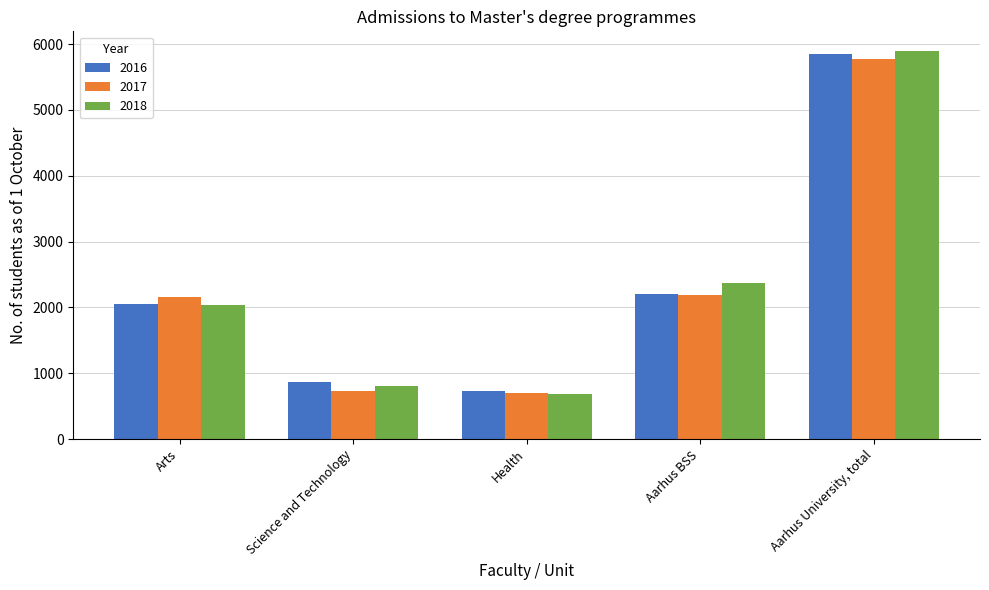

What is the sum of all 2016 values?

11692